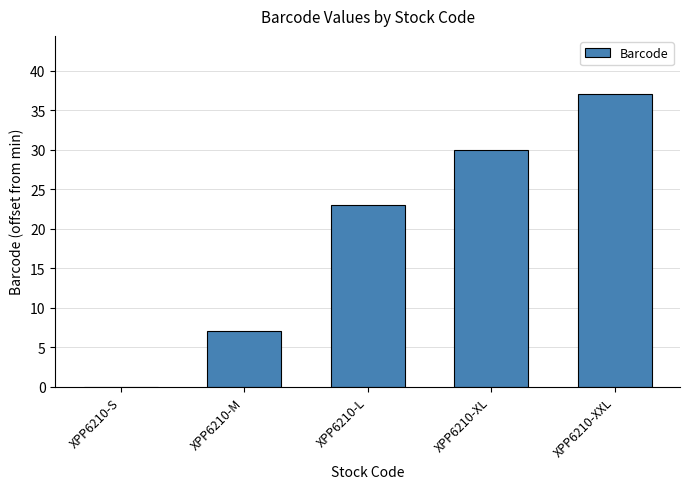

At which label is the value closest to 18?

XPP6210-L